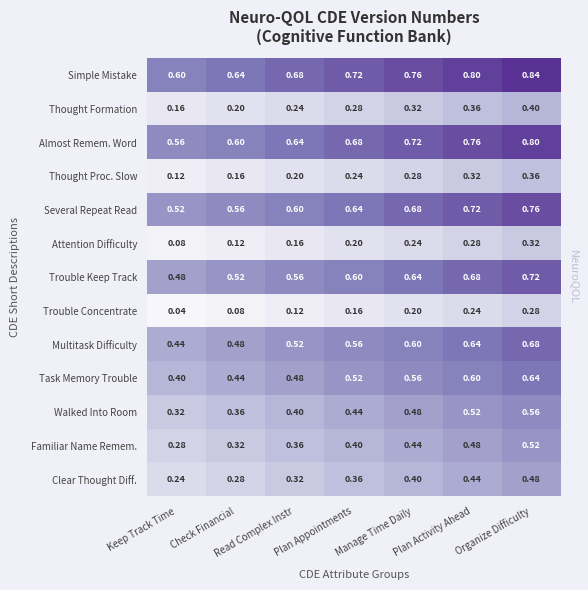

Which category has the lowest value in the Thought Proc. Slow series?

Keep Track Time